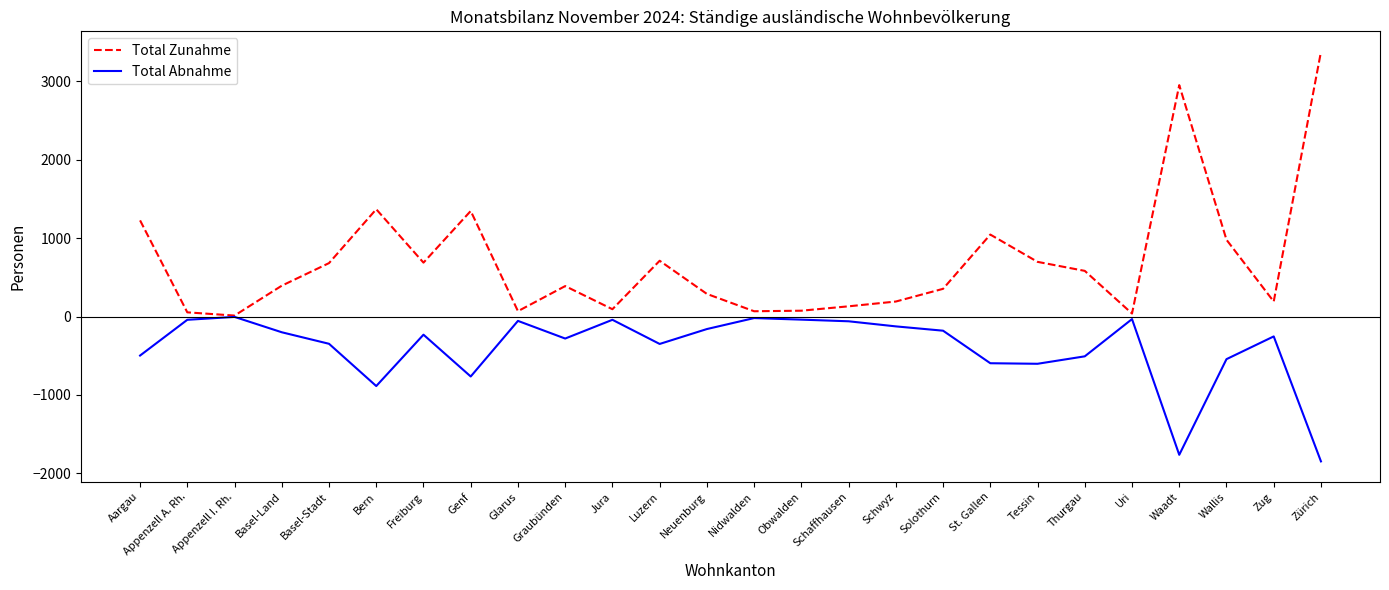

At which category does the chart reach its peak across all series?

Zürich